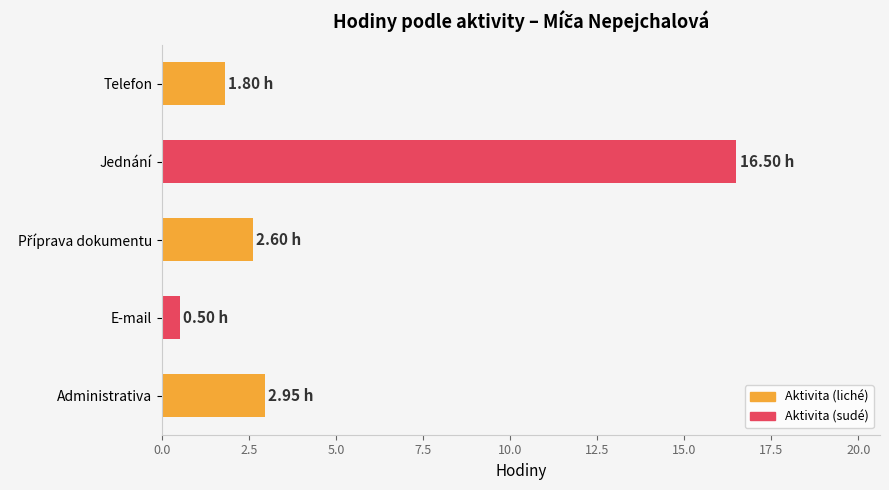

Between Jednání and E-mail, which is larger?

Jednání